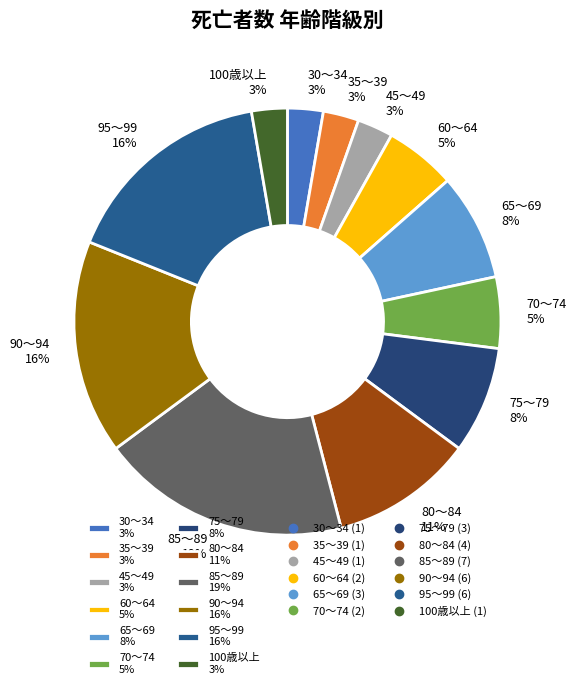

Do 100歳以上 3% and 45～49 3% together represent more than half of the pie?

No